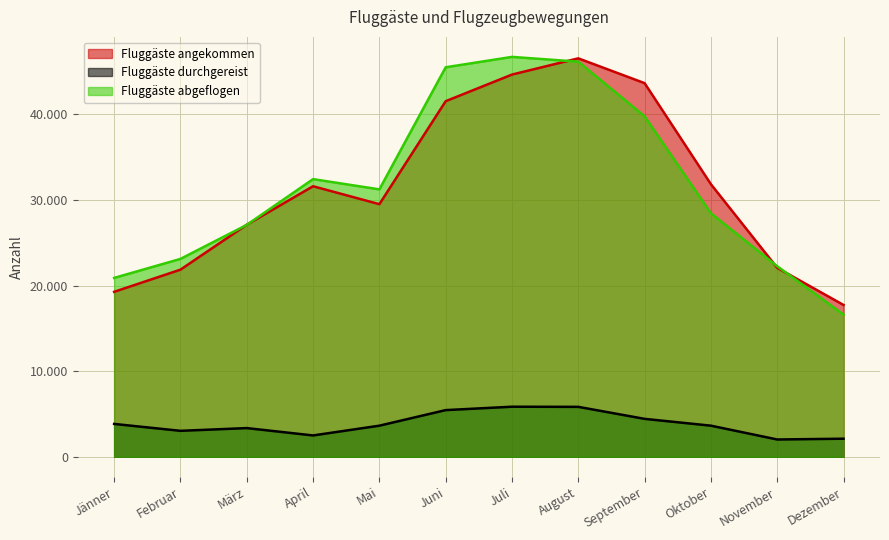

Which category has the highest value across all series?

Juli